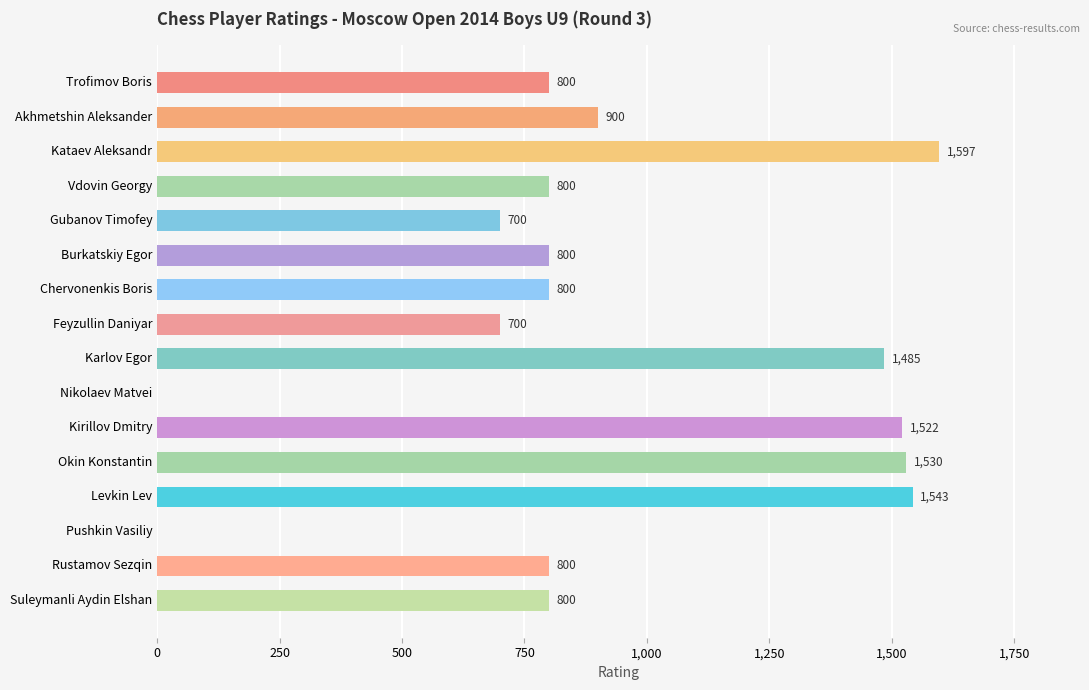

What is the sum of all values?

14777